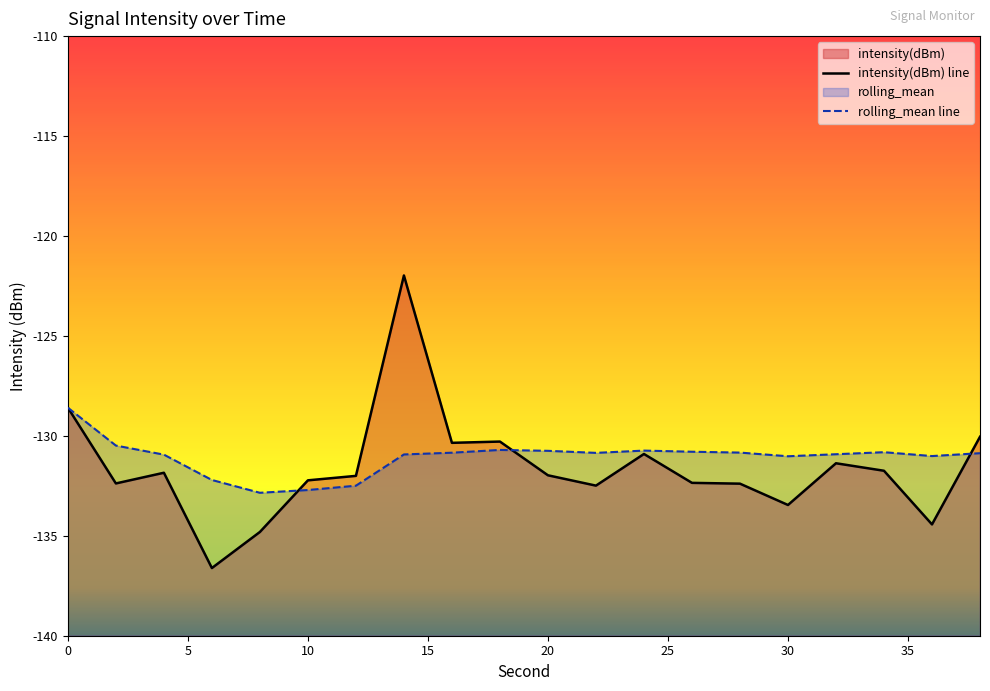

What is the maximum value shown in the chart?

-122.0